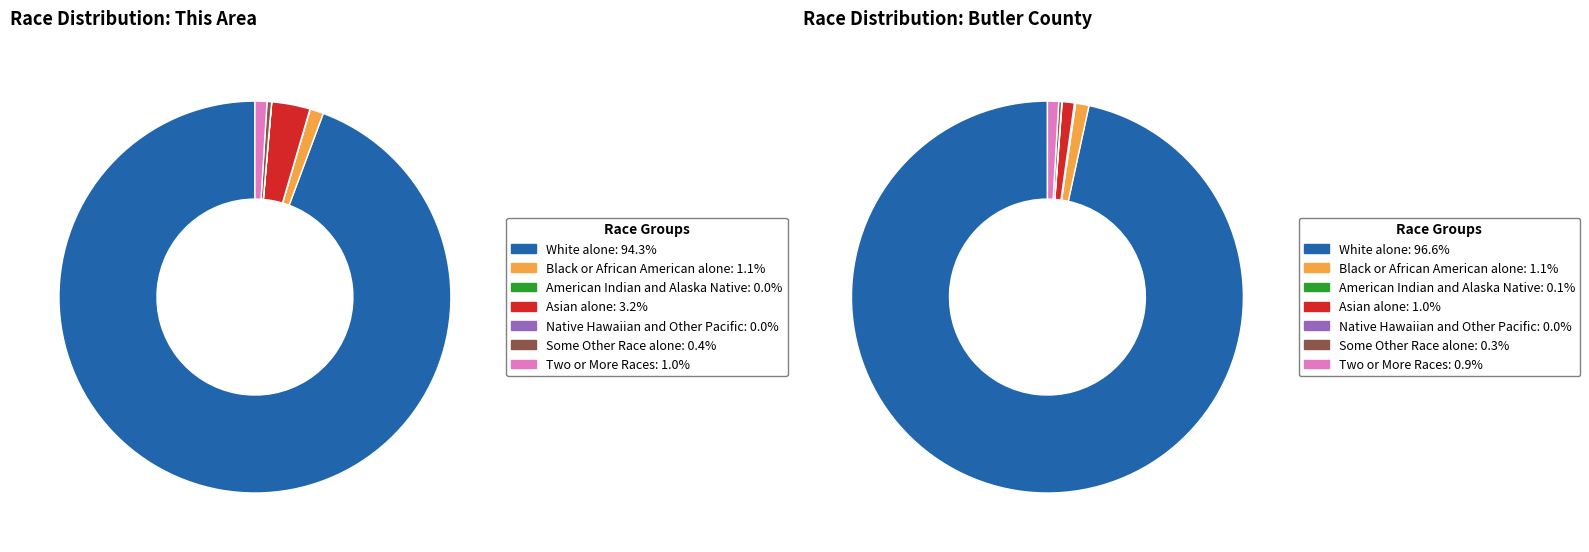

Which has a higher value, Asian alone or Black or African American alone?

Asian alone